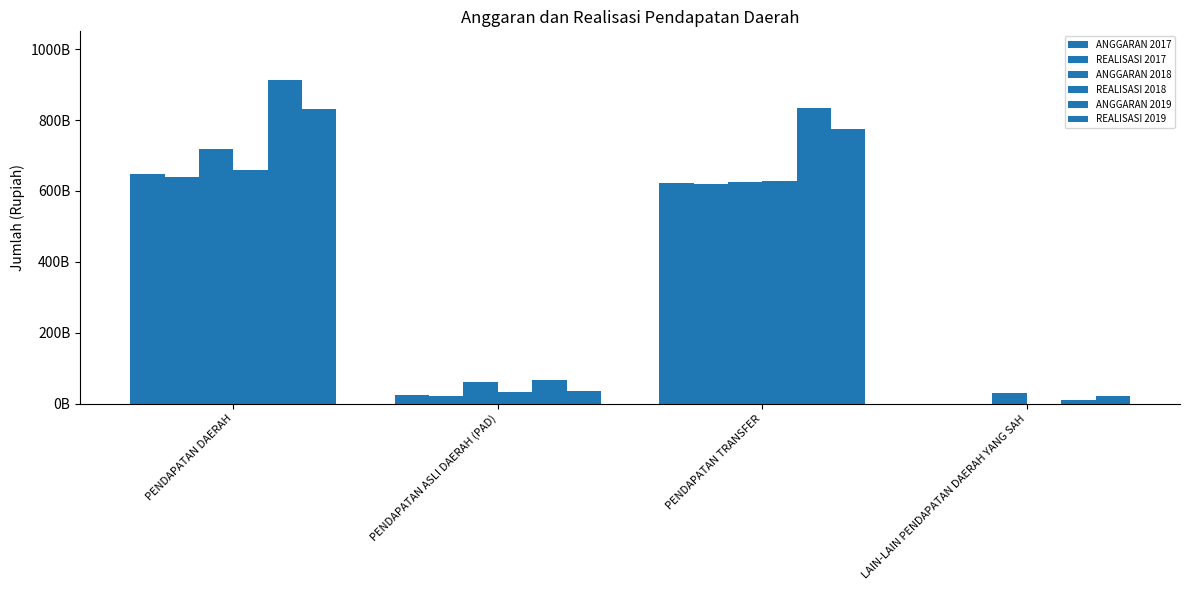

Rank the series at LAIN-LAIN PENDAPATAN DAERAH YANG SAH from highest to lowest value.

ANGGARAN 2018, REALISASI 2019, ANGGARAN 2019, ANGGARAN 2017, REALISASI 2017, REALISASI 2018